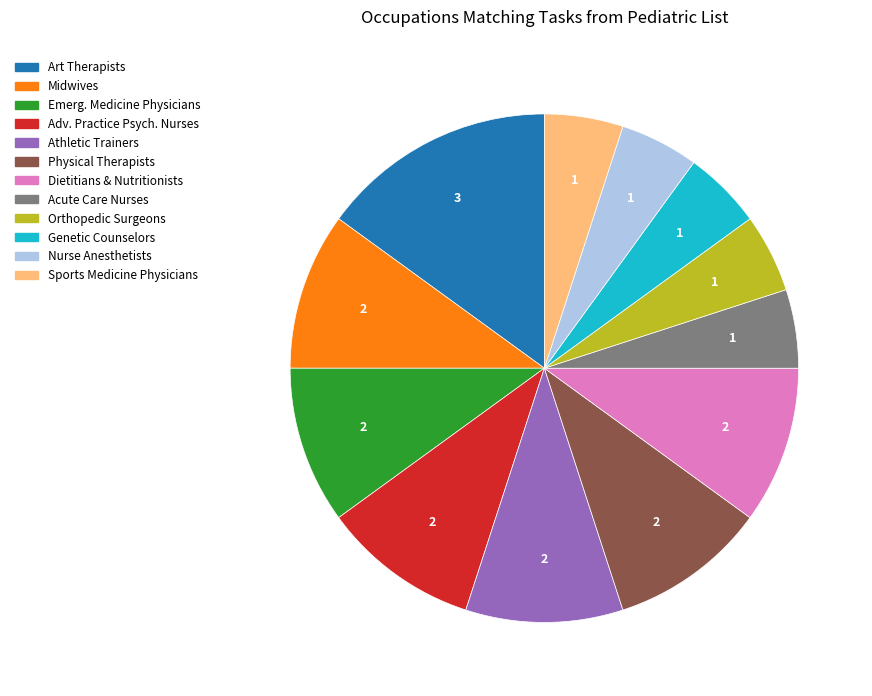

Is there a majority slice in this chart?

No